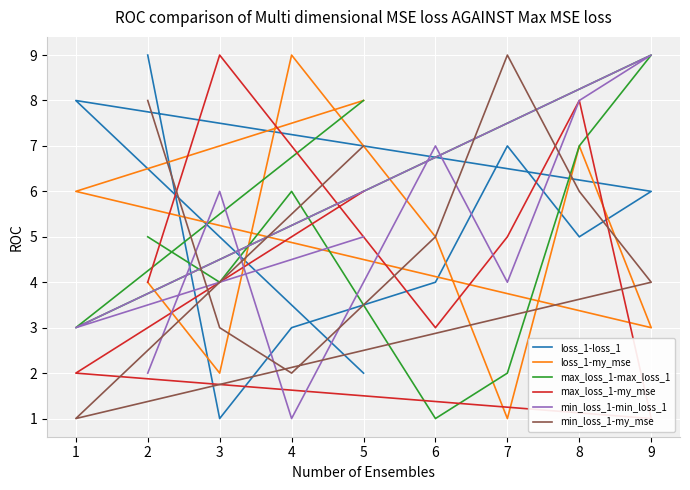

Where is the first local minimum for max_loss_1-max_loss_1?

3